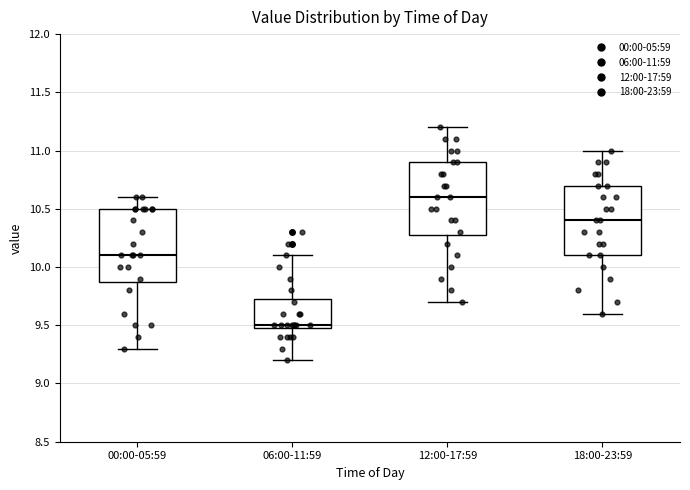

Reading left to right, transcribe this box plot: for each box, give where its median line is, the range the box spans, and where its two whiskers end, as read against the y-axis. The values are not printed on the chart, so give them approximately, as read against the axis.

00:00-05:59: median 10.10, box 9.90 to 10.50, whiskers 9.30 to 10.60
06:00-11:59: median 9.50 (just above the box's lower edge), box 9.50 to 9.75, whiskers 9.20 to 10.10
12:00-17:59: median 10.60, box 10.30 to 10.90, whiskers 9.70 to 11.20
18:00-23:59: median 10.40, box 10.10 to 10.70, whiskers 9.60 to 11.00